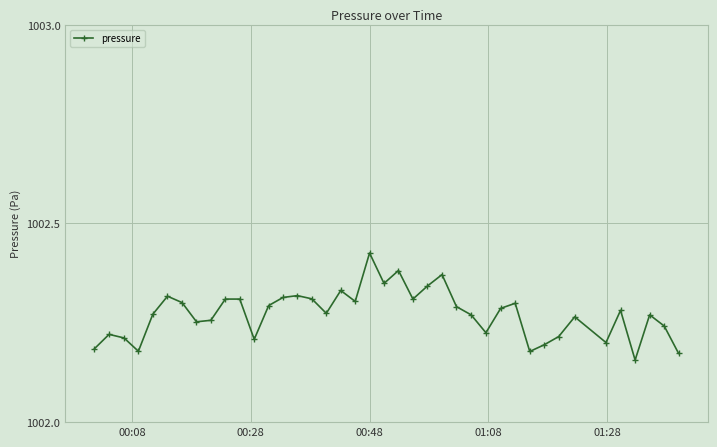

How many lines are shown in the chart?

1